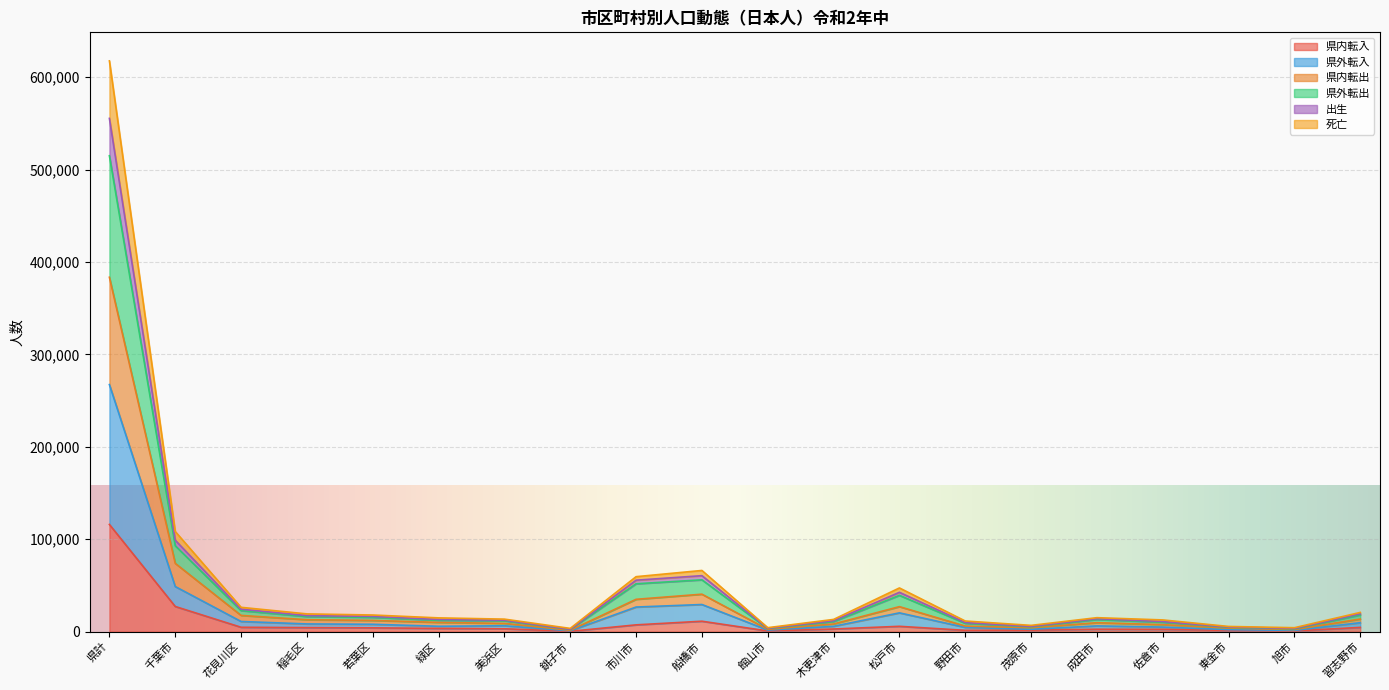

Which category has the highest value in the 県内転入 series?

県計